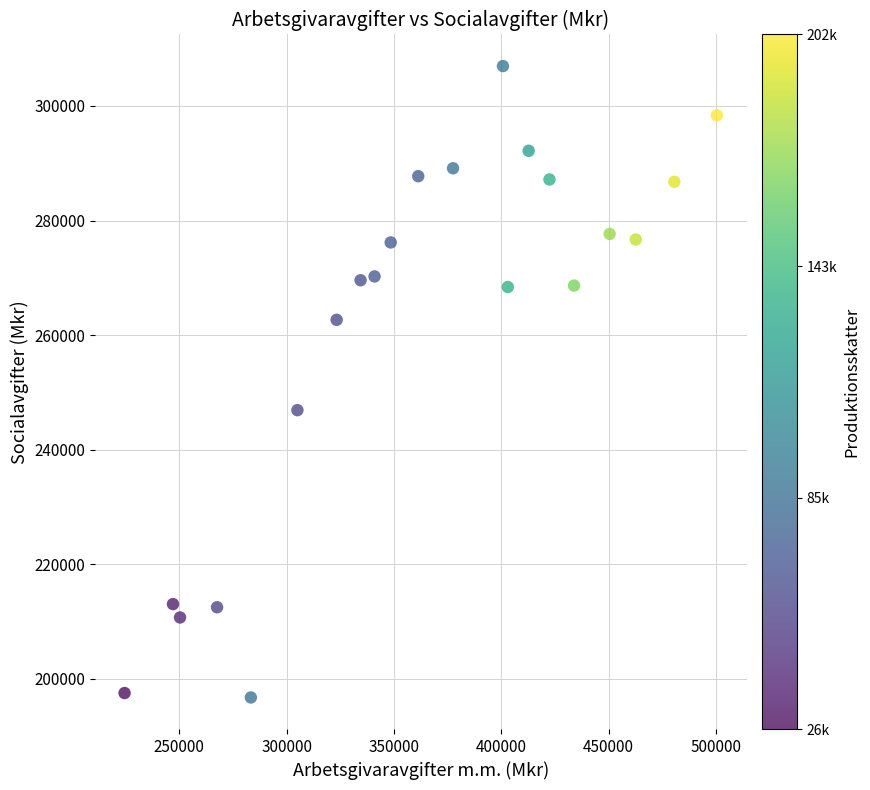

What Y value in the scatter plot is closest to 251842?

246886.0